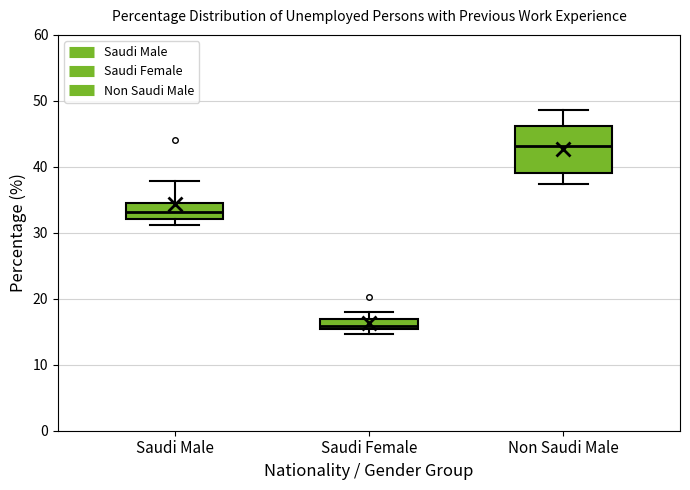

Comparing the boxes themselves (not the whiskers), which one is the tallest?

Non Saudi Male